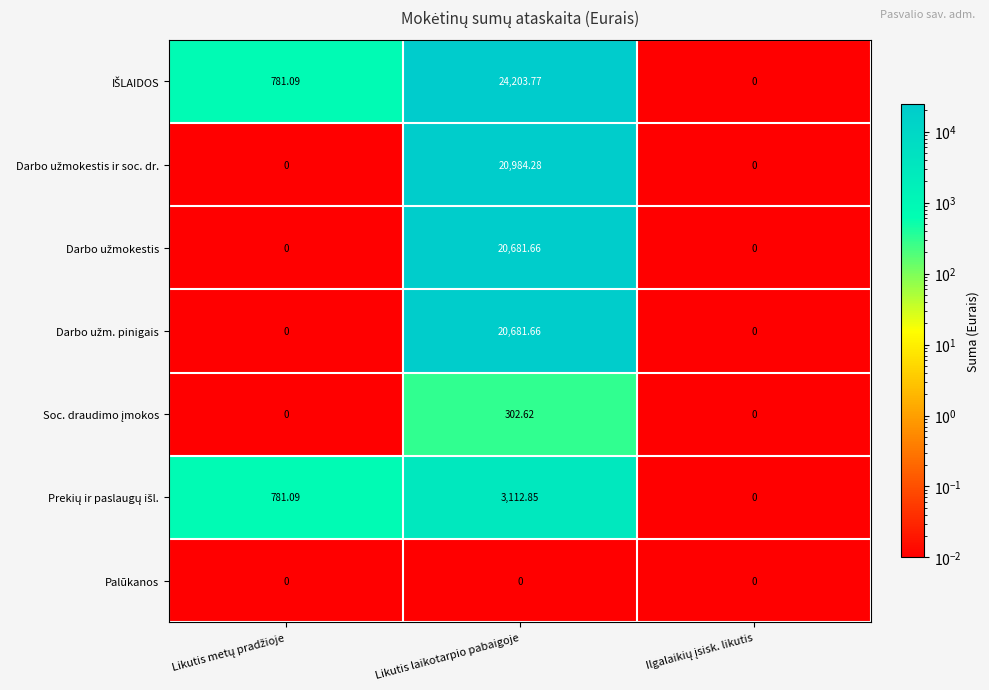

What is the greatest value displayed?

24203.8